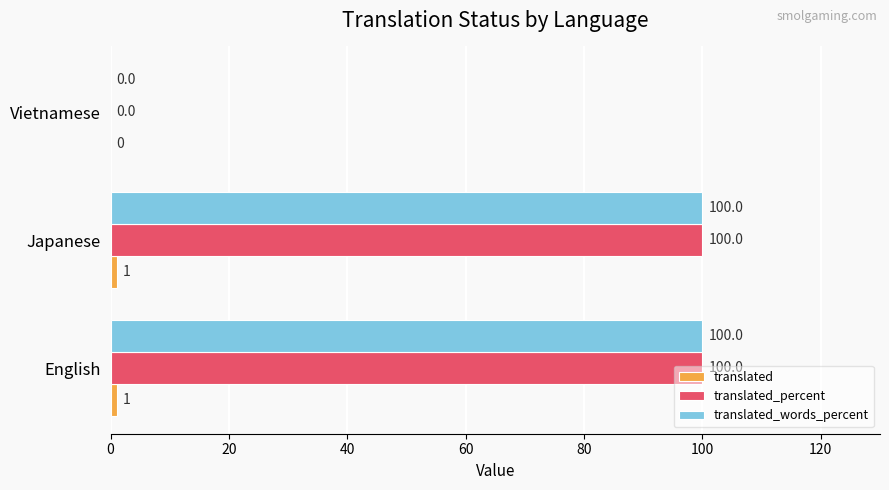

What is the total value across all series at Japanese?

201